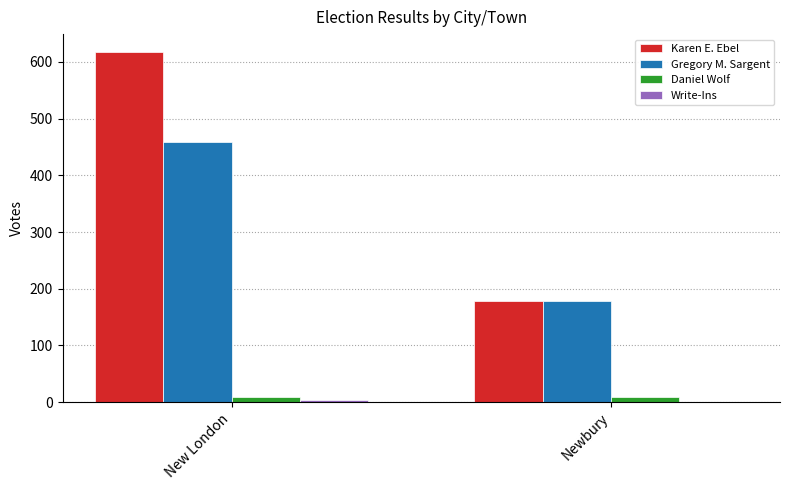

What is the sum of all Karen E. Ebel values?

796